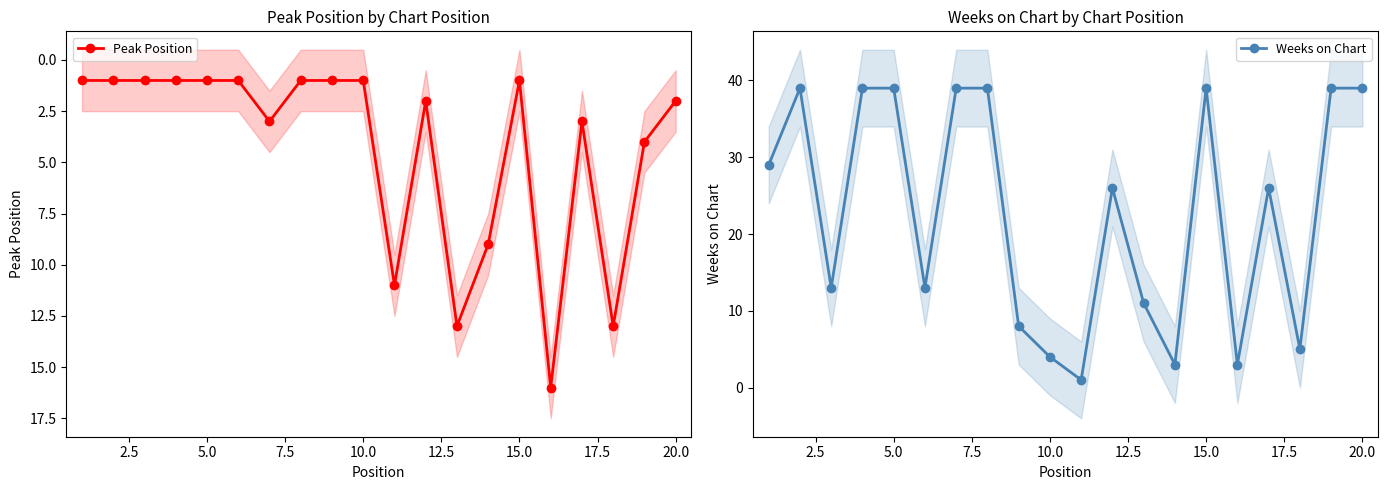

Reading left to right, transcribe all the data shown in this chart.

Peak Position: 1	1	1	1	1	1	3	1	1	1	11	2	13	9	1	16	3	13	4	2
Weeks on Chart: 29	39	13	39	39	13	39	39	8	4	1	26	11	3	39	3	26	5	39	39